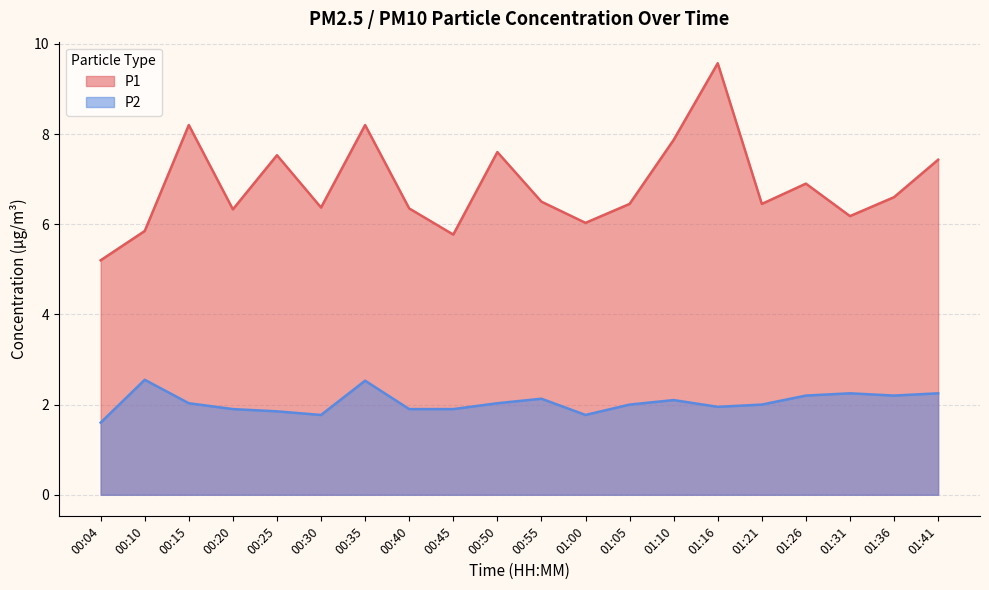

What is the label of the 11th point from the left?

00:55